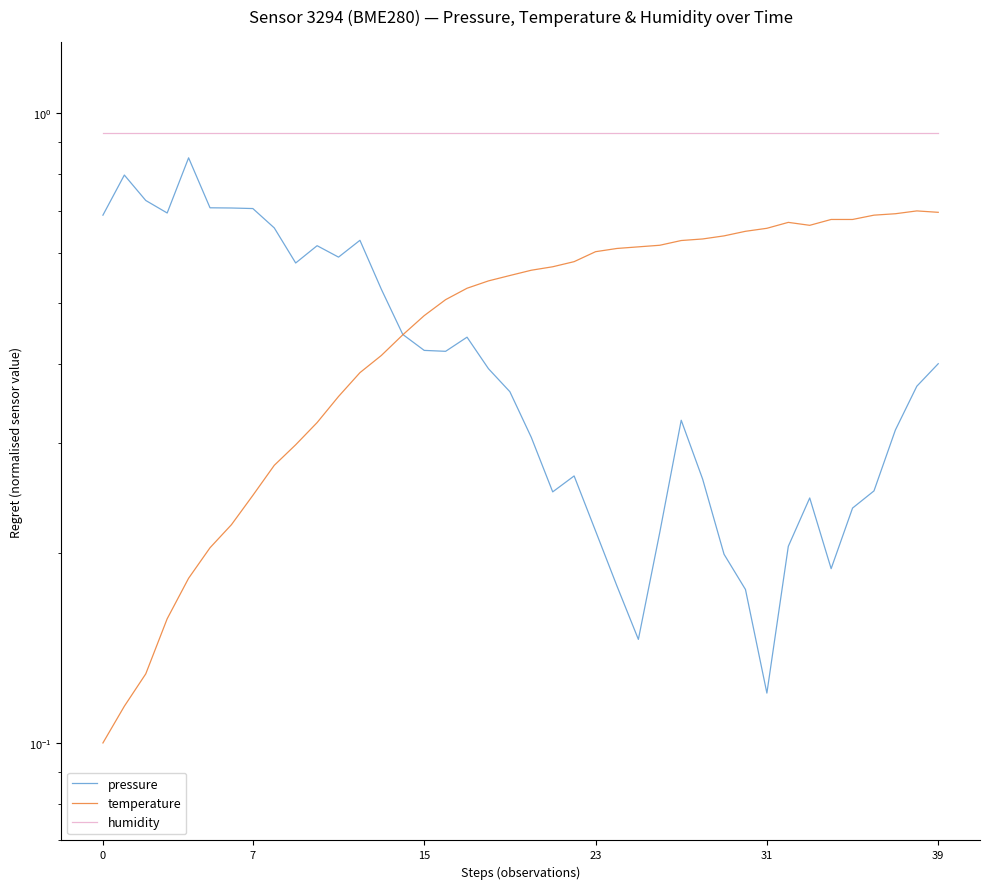

Between 33 and 25, which is larger?

33